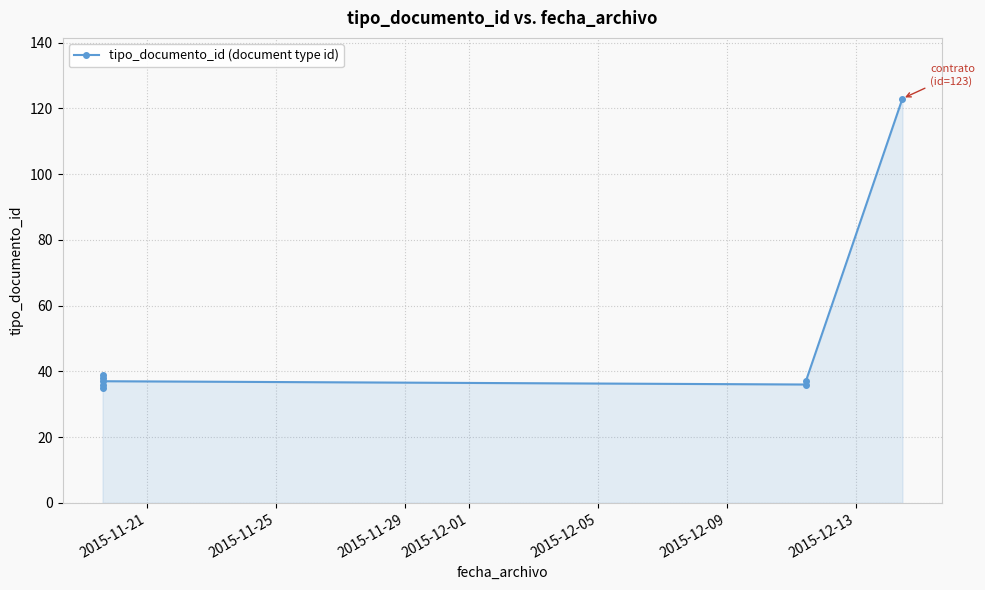

What is the sum of the values at 2015-12-09 and 2015-12-05?

73